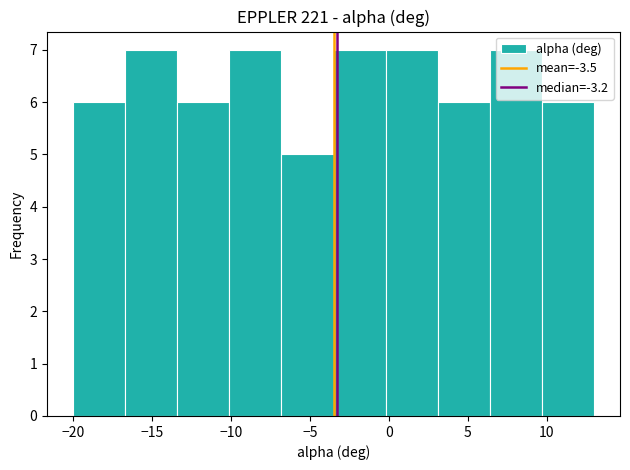

Reading left to right, list every bar in this chart as the range it spans on the x-axis followed by its height. Neither the bar edges nor the heights are printed on the chart, so give them approximately, as read against the axes.

-20.0 to -16.7: 6
-16.7 to -13.4: 7
-13.4 to -10.1: 6
-10.1 to -6.8: 7
-6.8 to -3.5: 5
-3.5 to -0.2: 7
-0.2 to 3.1: 7
3.1 to 6.4: 6
6.4 to 9.7: 7
9.7 to 13.0: 6